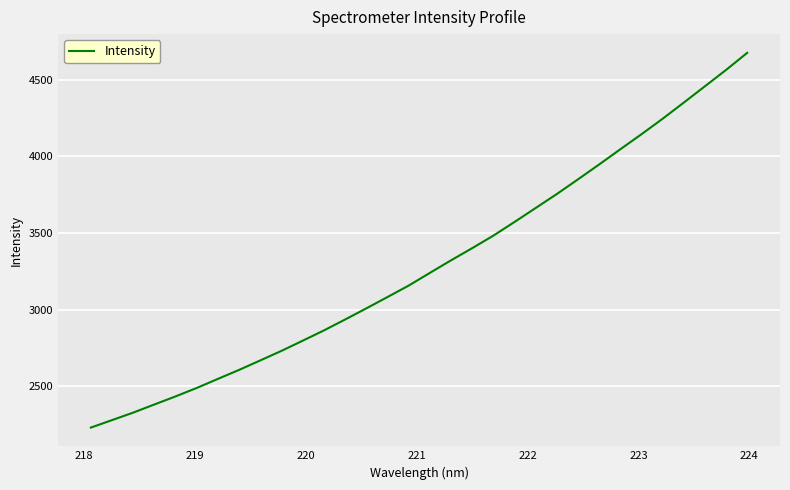

What is the difference between the maximum and minimum values?

2444.3